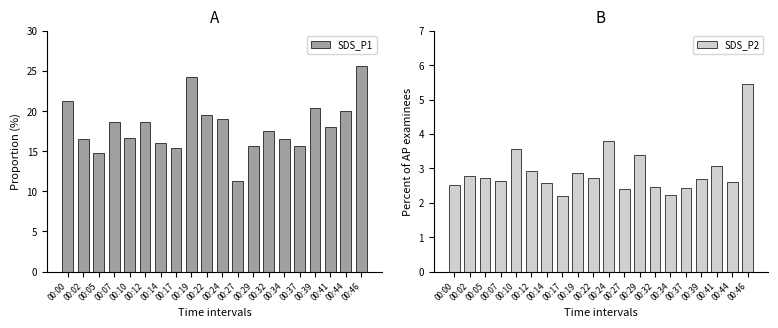

Reading left to right, list all the values displayed in this chart.

SDS_P1: 00:00=21.3	00:02=16.5	00:05=14.7	00:07=18.7	00:10=16.6	00:12=18.7	00:14=16.0	00:17=15.4	00:19=24.3	00:22=19.5	00:24=19.0	00:27=11.3	00:29=15.7	00:32=17.5	00:34=16.5	00:37=15.6	00:39=20.4	00:41=18.0	00:44=20.0	00:46=25.6
SDS_P2: 00:00=2.5	00:02=2.8	00:05=2.7	00:07=2.6	00:10=3.6	00:12=2.9	00:14=2.6	00:17=2.2	00:19=2.9	00:22=2.7	00:24=3.8	00:27=2.4	00:29=3.4	00:32=2.5	00:34=2.2	00:37=2.4	00:39=2.7	00:41=3.1	00:44=2.6	00:46=5.5